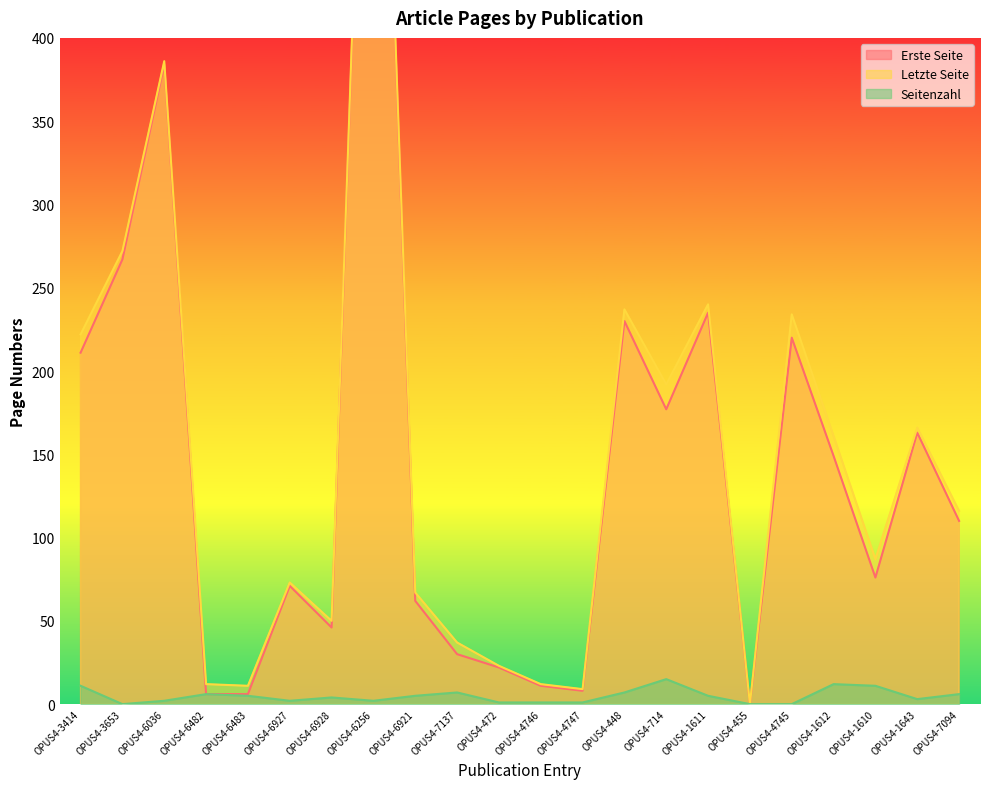

What value does the Seitenzahl series have at OPUS4-1611?

5